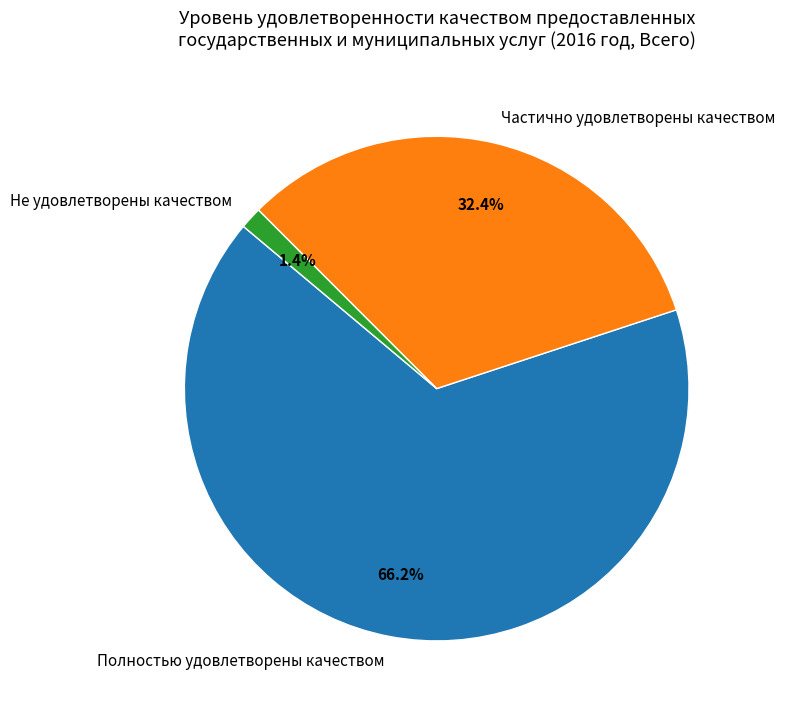

To the nearest percent, what percentage of the pie is Не удовлетворены качеством?

1%